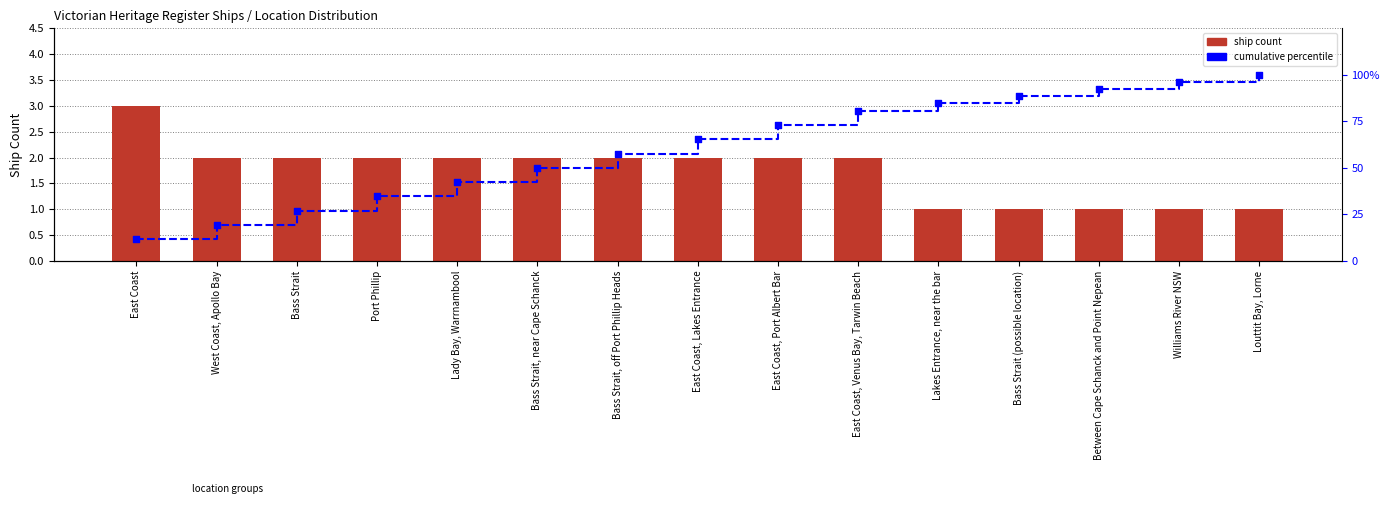

Which series has the largest Y range (max minus min)?

Cumulative %